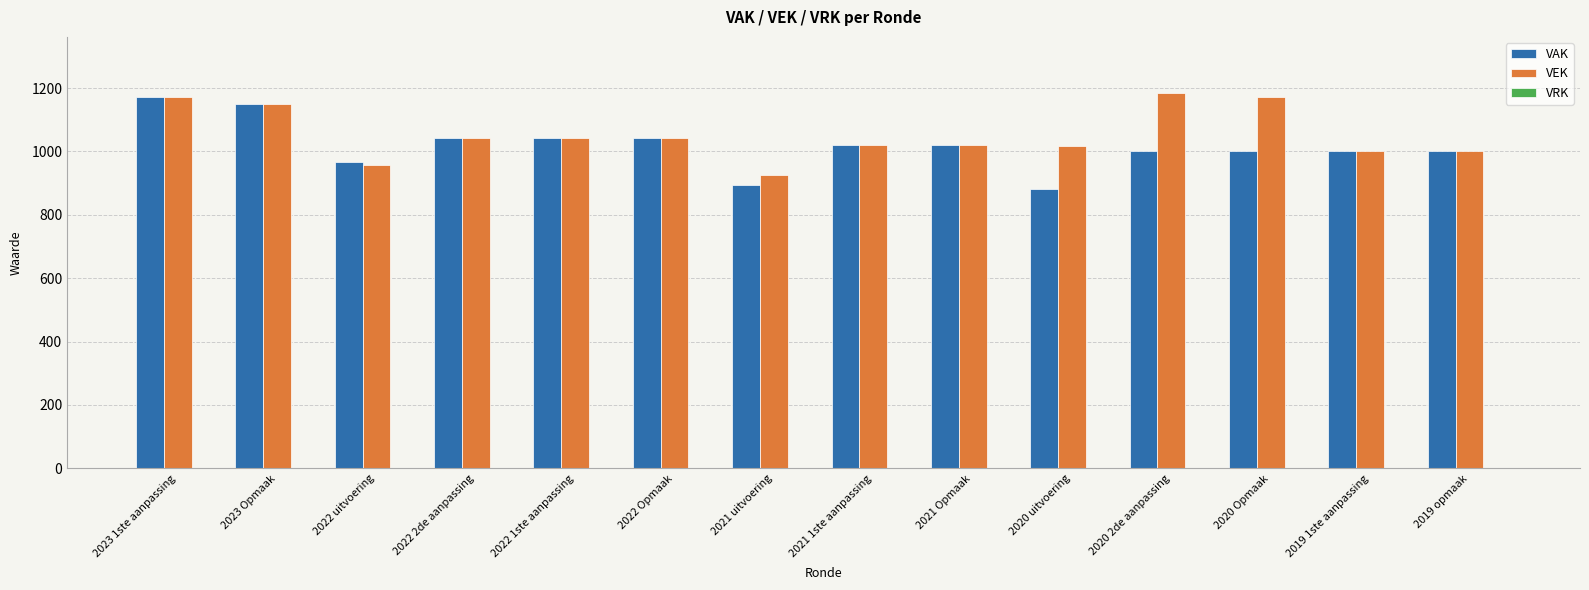

How many values in the VAK series are below 1021?

7